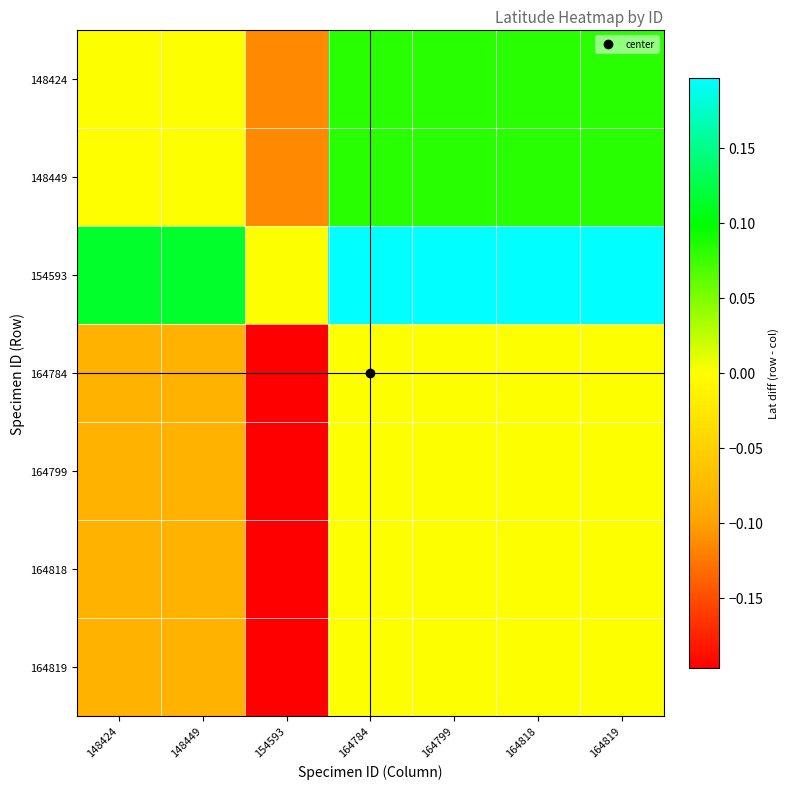

Reading right to left, extract all data points from this chart.

148424: 164819=0.1	164818=0.1	164799=0.1	164784=0.1	154593=-0.1	148449=0.0	148424=0.0
148449: 164819=0.1	164818=0.1	164799=0.1	164784=0.1	154593=-0.1	148449=0.0	148424=-0.0
154593: 164819=0.2	164818=0.2	164799=0.2	164784=0.2	154593=0.0	148449=0.1	148424=0.1
164784: 164819=0.0	164818=0.0	164799=0.0	164784=0.0	154593=-0.2	148449=-0.1	148424=-0.1
164799: 164819=0.0	164818=0.0	164799=0.0	164784=0.0	154593=-0.2	148449=-0.1	148424=-0.1
164818: 164819=0.0	164818=0.0	164799=0.0	164784=0.0	154593=-0.2	148449=-0.1	148424=-0.1
164819: 164819=0.0	164818=0.0	164799=0.0	164784=0.0	154593=-0.2	148449=-0.1	148424=-0.1